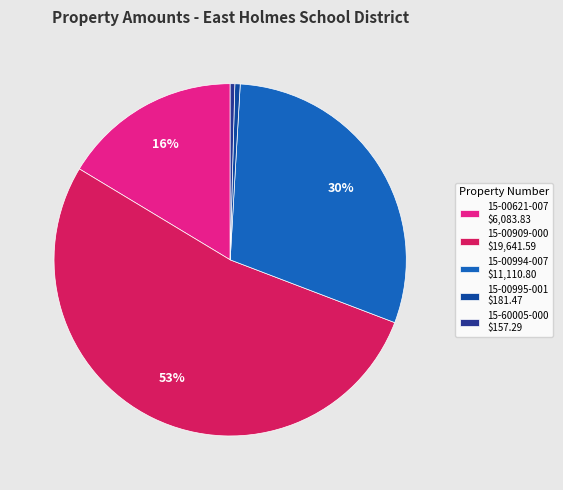

To the nearest percent, what is the difference between the 15-00909-000 and 15-00994-007 slice percentages?

23%